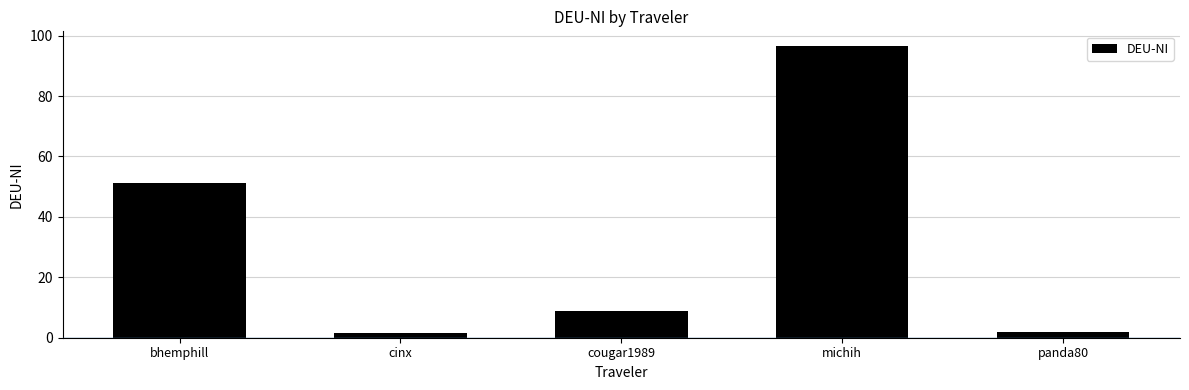

How many data points are less than 8?

2